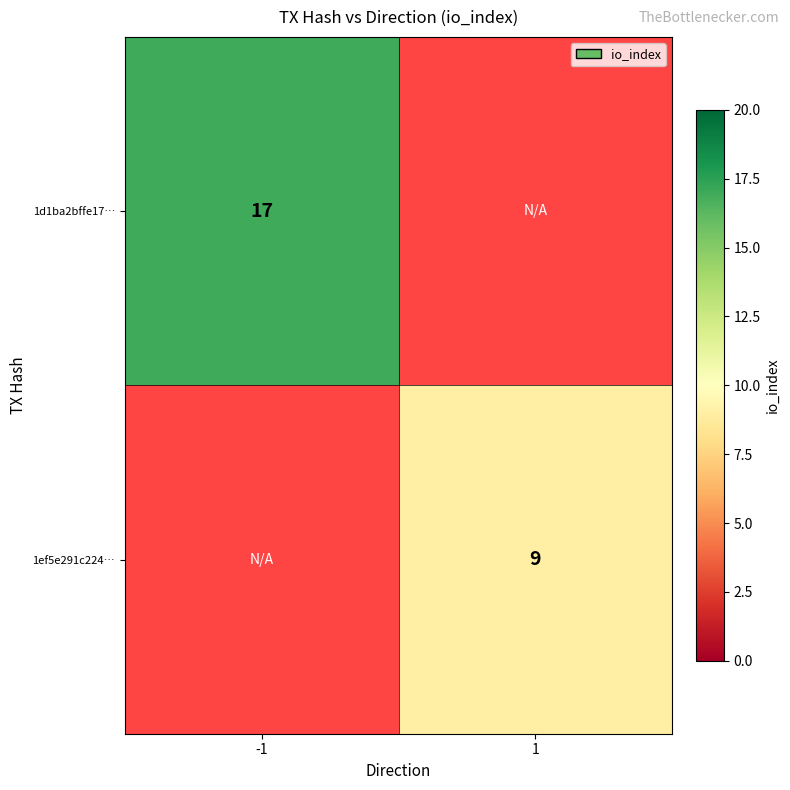

What is the maximum value shown in the chart?

17.0